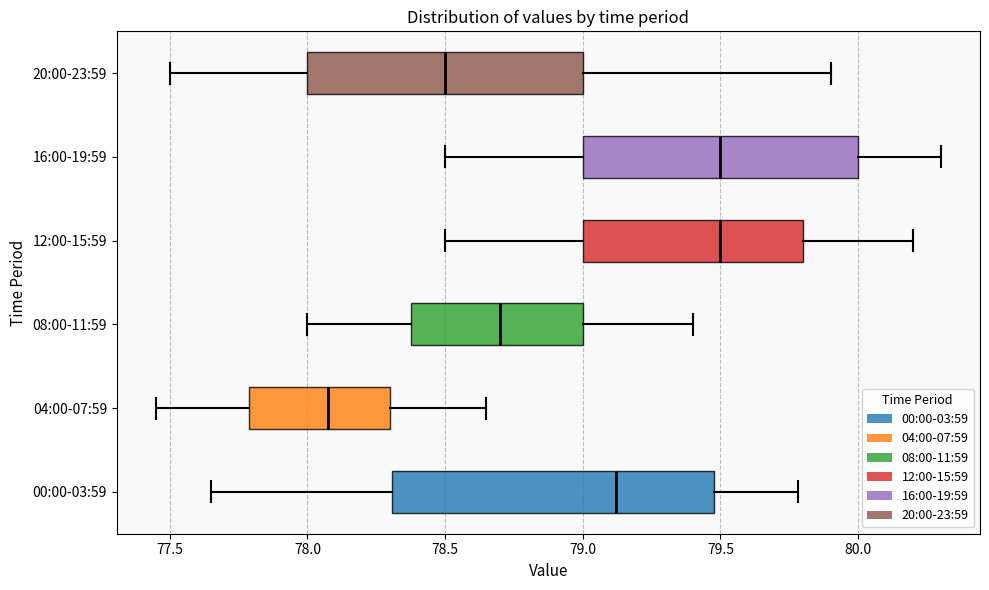

Comparing the boxes themselves (not the whiskers), which one is the widest?

00:00-03:59